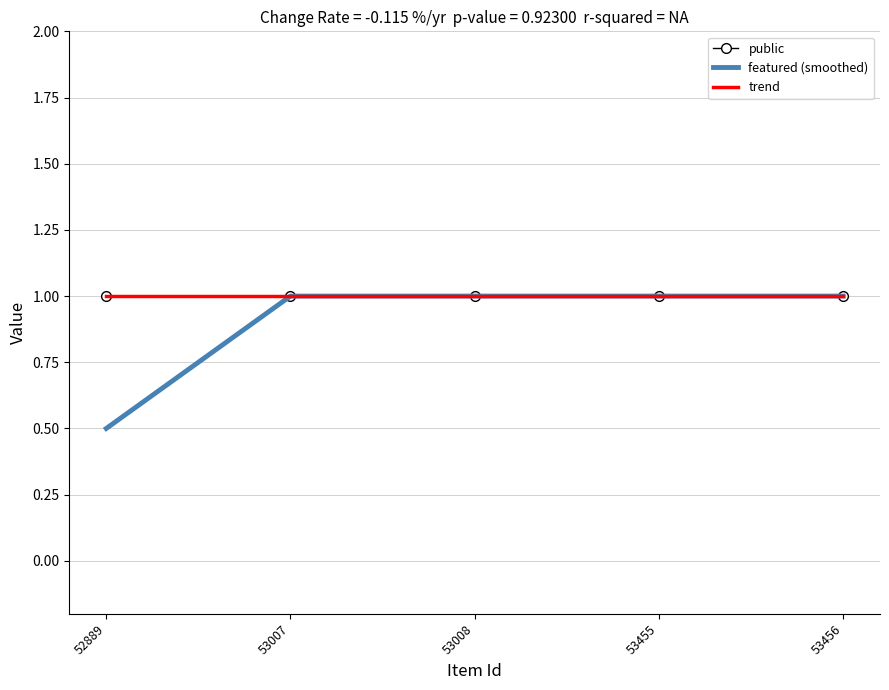

What value does the public series have at 53456?

1.0